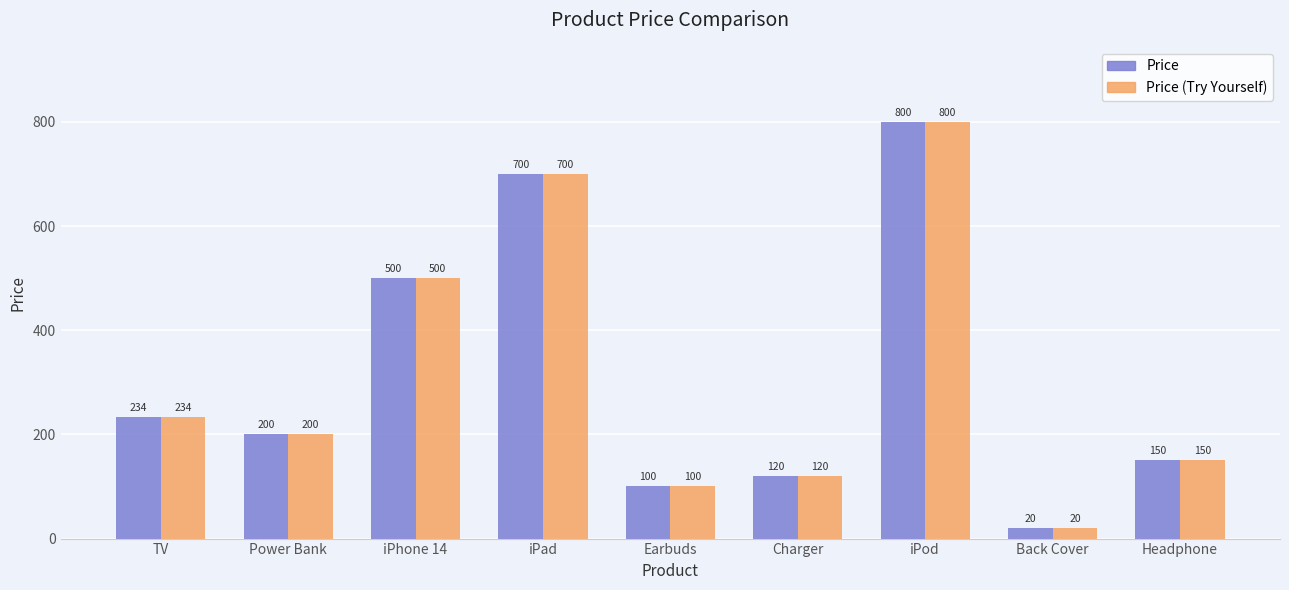

What is the sum of the Price values at iPhone 14 and Headphone?

650